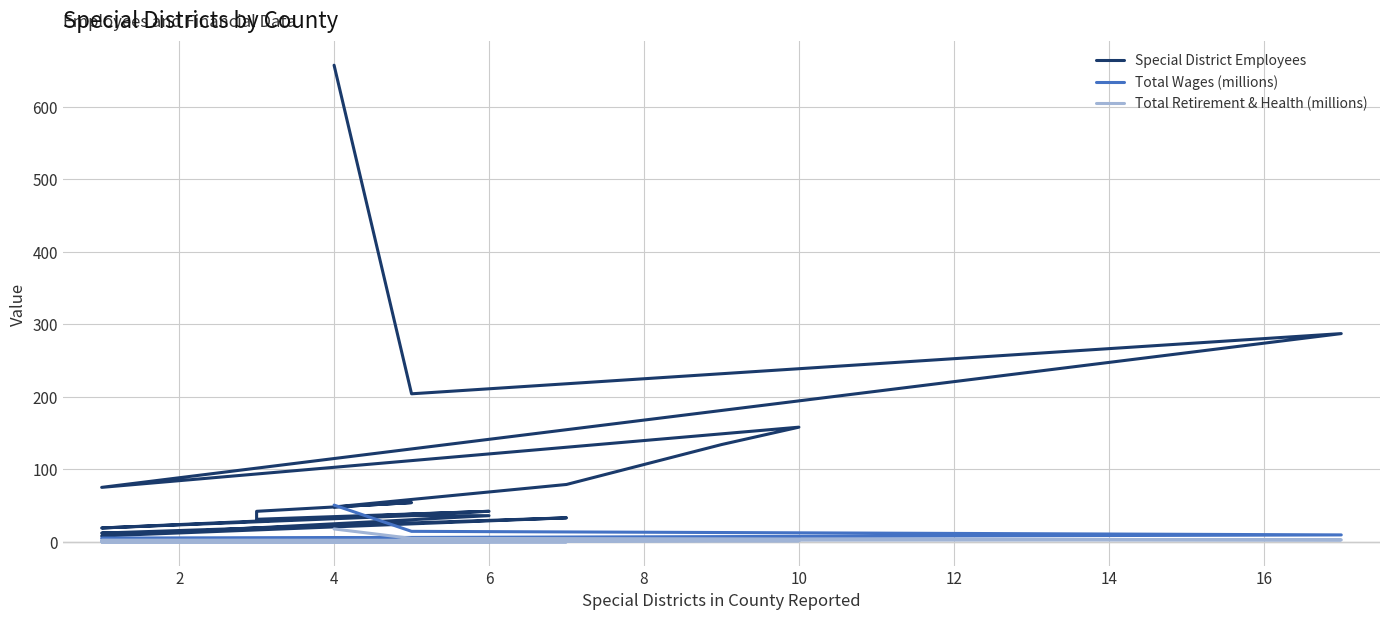

What are all the series names shown in the legend?

Special District Employees, Total Wages (millions), Total Retirement & Health (millions)